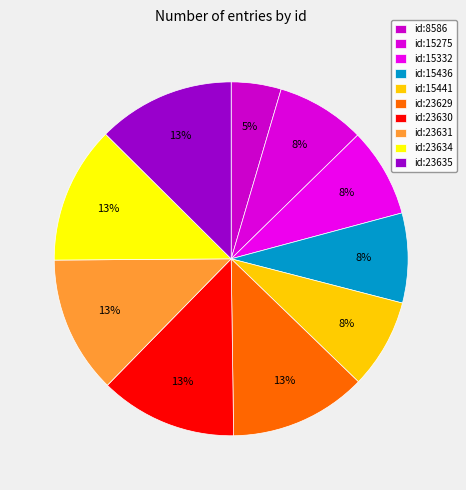

How many segments does this pie chart have?

10